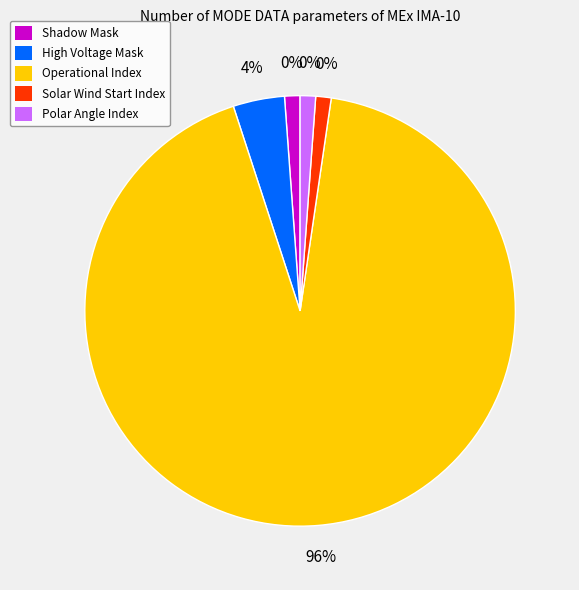

True or false: Operational Index accounts for 96% of the total.

True